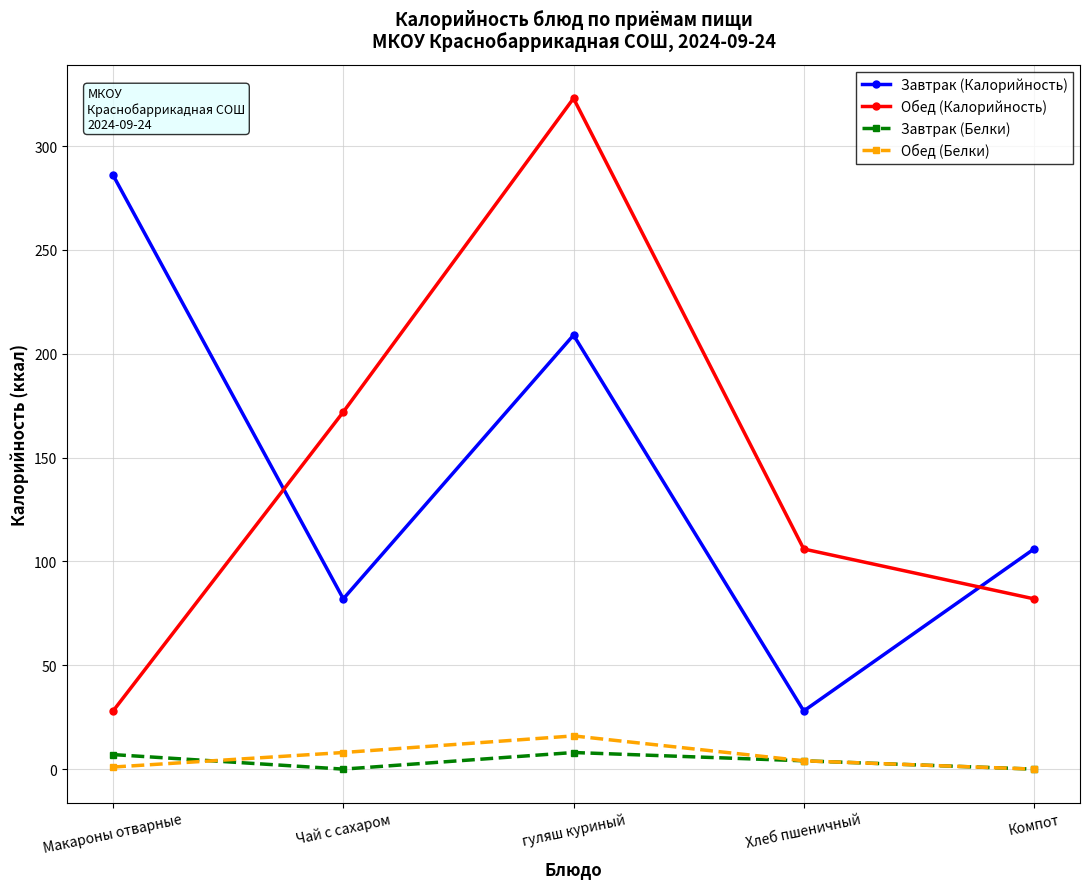

At which category is the sum across all series the highest?

гуляш куриный